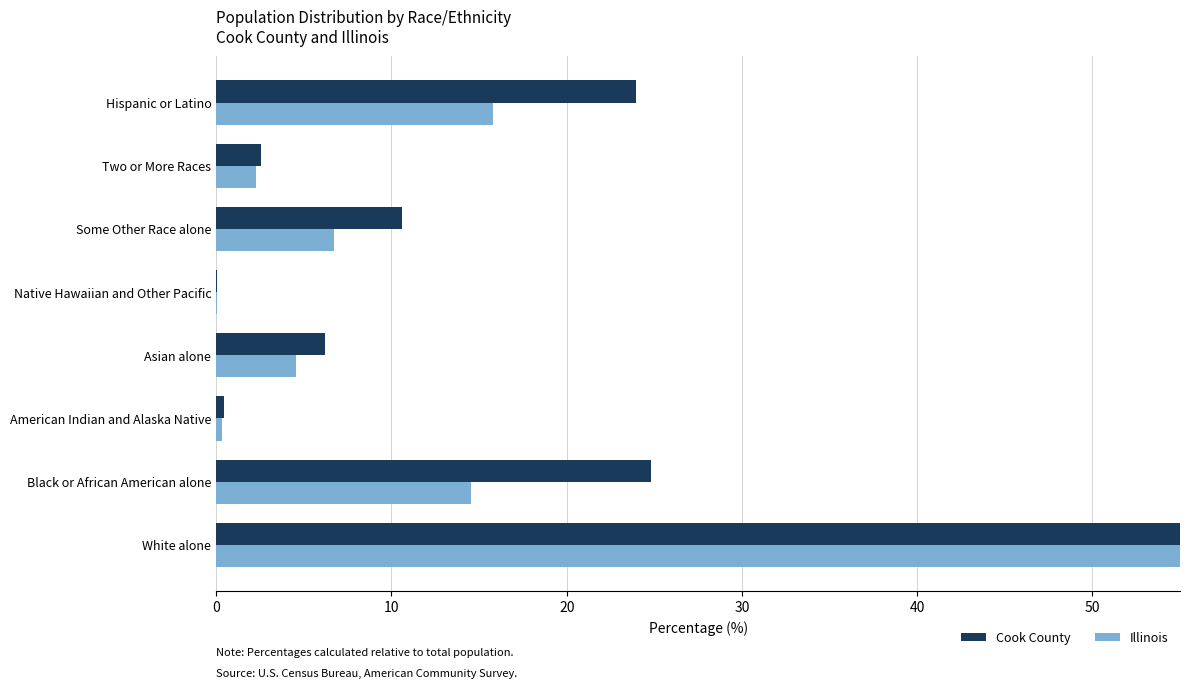

Is the value of Illinois at Asian alone greater than the value of Cook County at Native Hawaiian and Other Pacific?

Yes